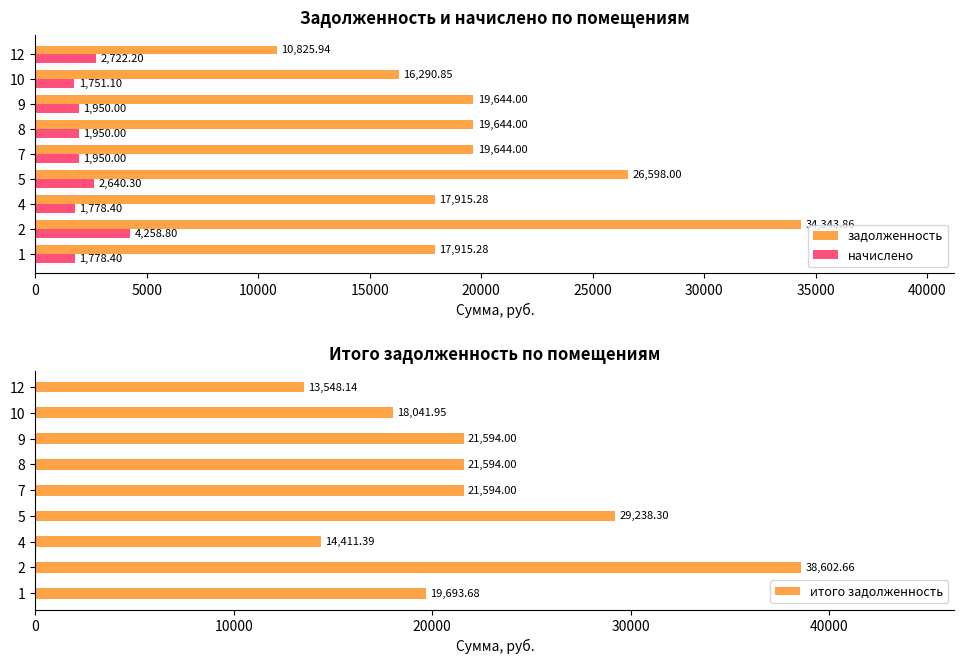

How many bars are there in total?

27